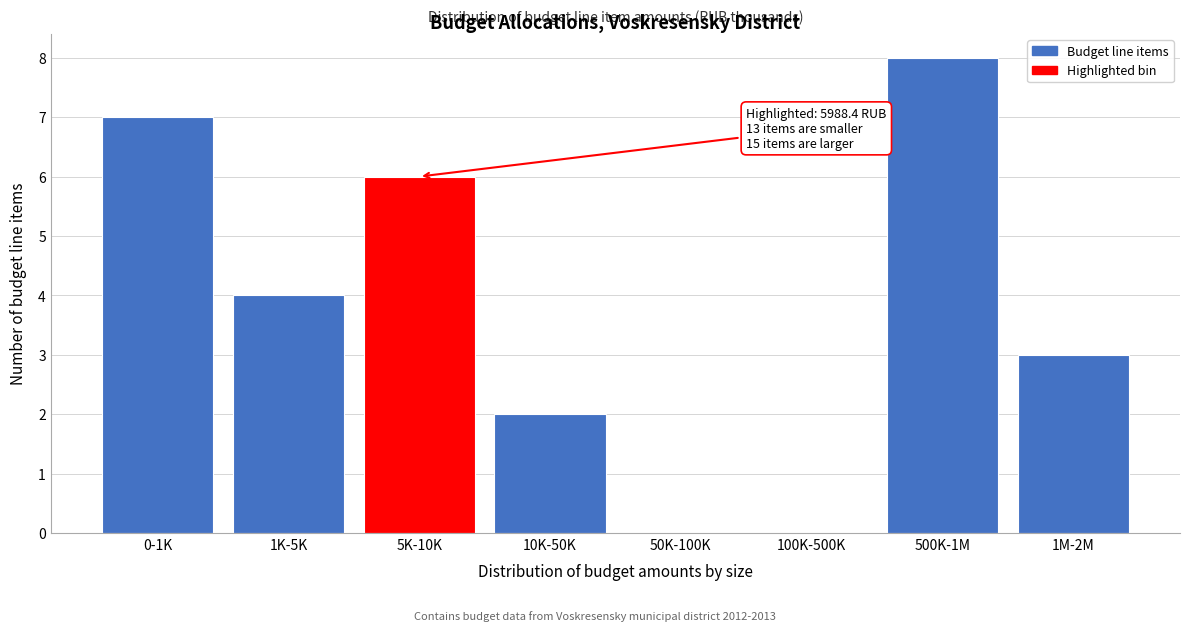

Reading left to right, extract all data points from this chart.

0-1K=7	1K-5K=4	5K-10K=6	10K-50K=2	50K-100K=0	100K-500K=0	500K-1M=8	1M-2M=3